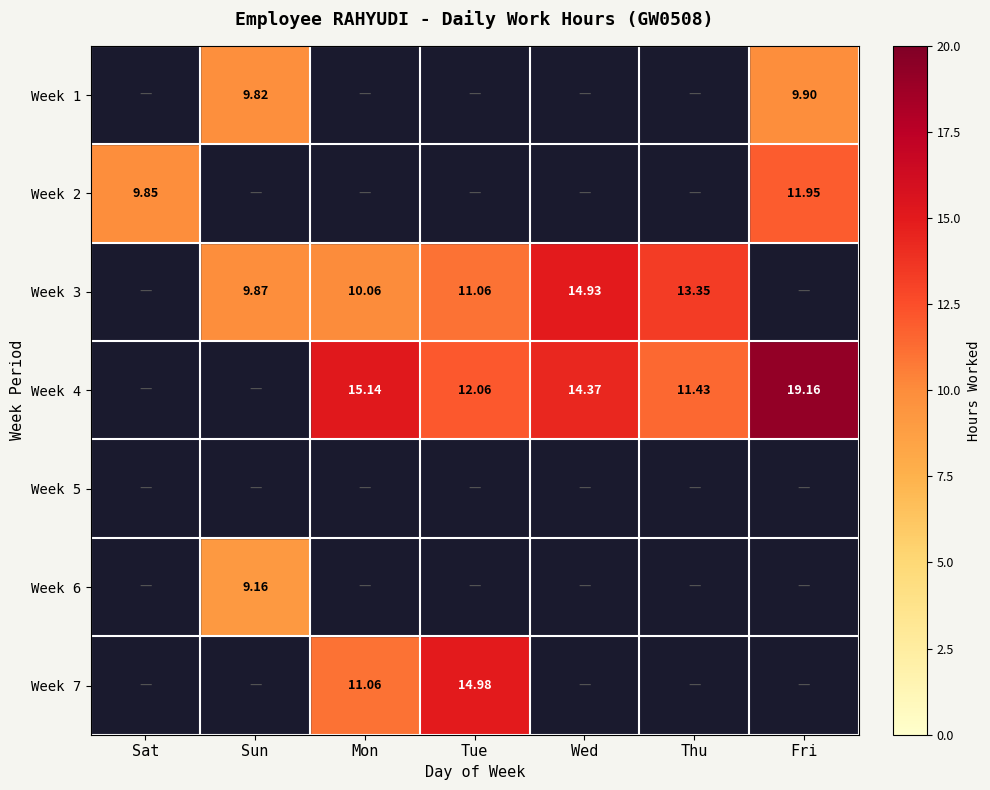

Which series has the widest spread of values?

Week 4